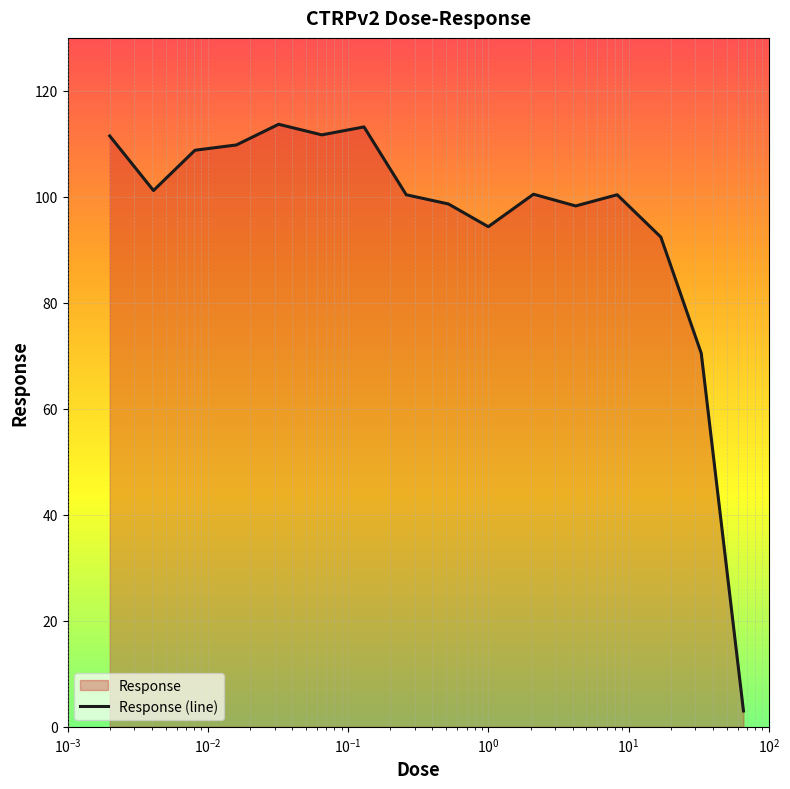

What is the difference between the maximum and minimum values?

110.7